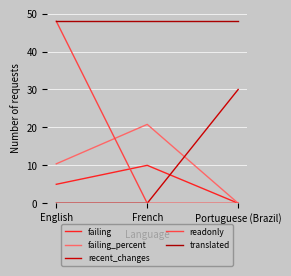

Between Portuguese (Brazil) and French, which is larger?

French